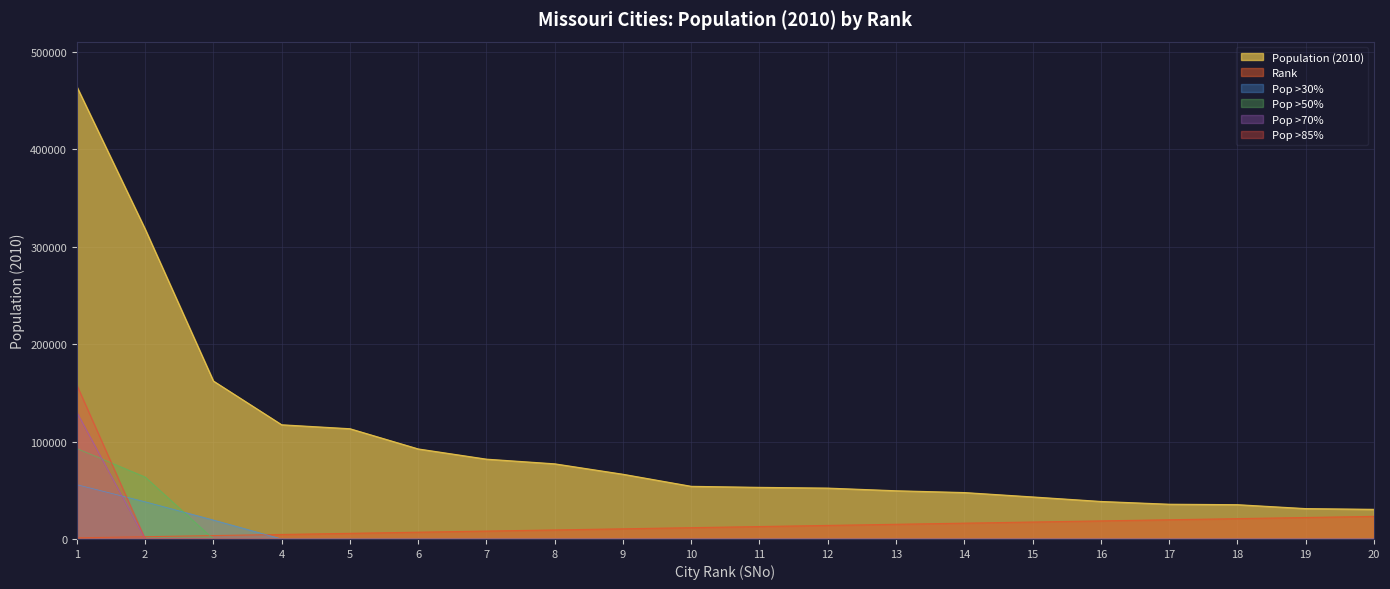

What is the difference between the second highest and minimum values in the Rank series?

20894.0